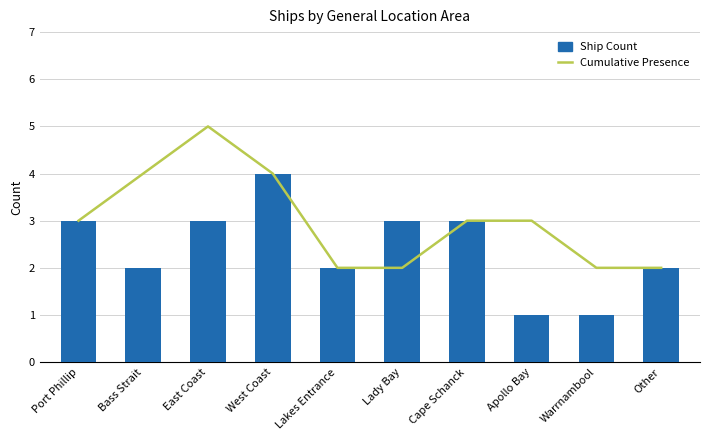

The Ship Count series shows 5 at Port Phillip. True or false?

False